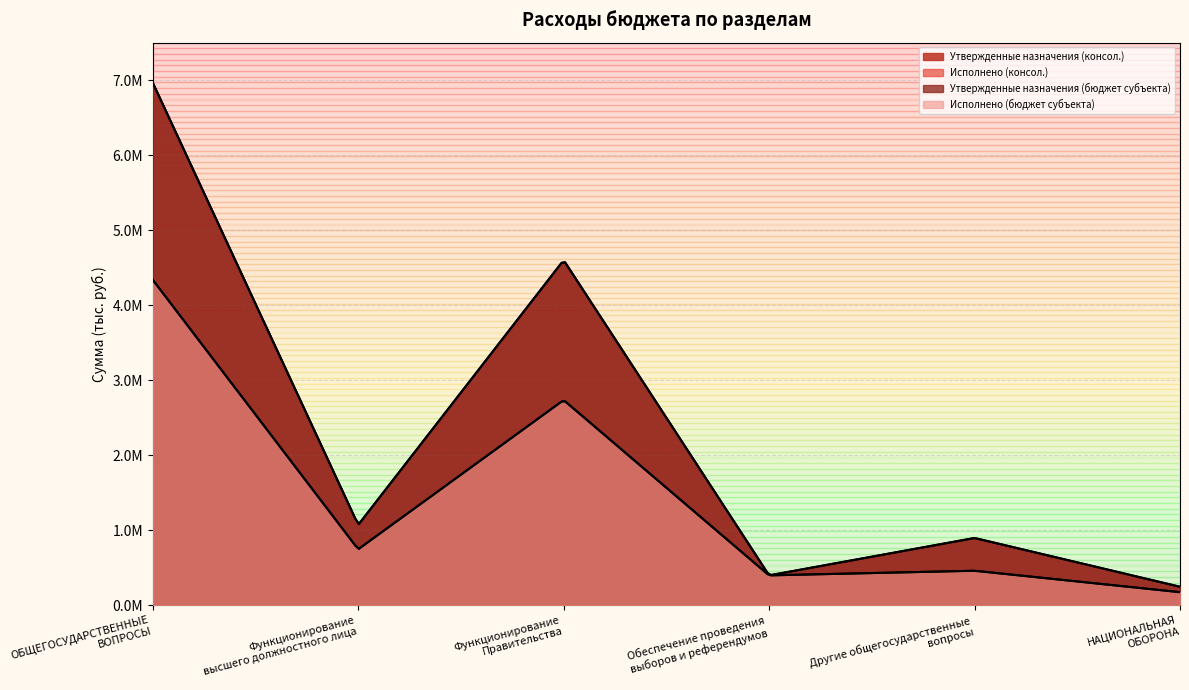

True or false: Исполнено (консол.) and Утвержденные назначения (консол.) cross at least once.

False